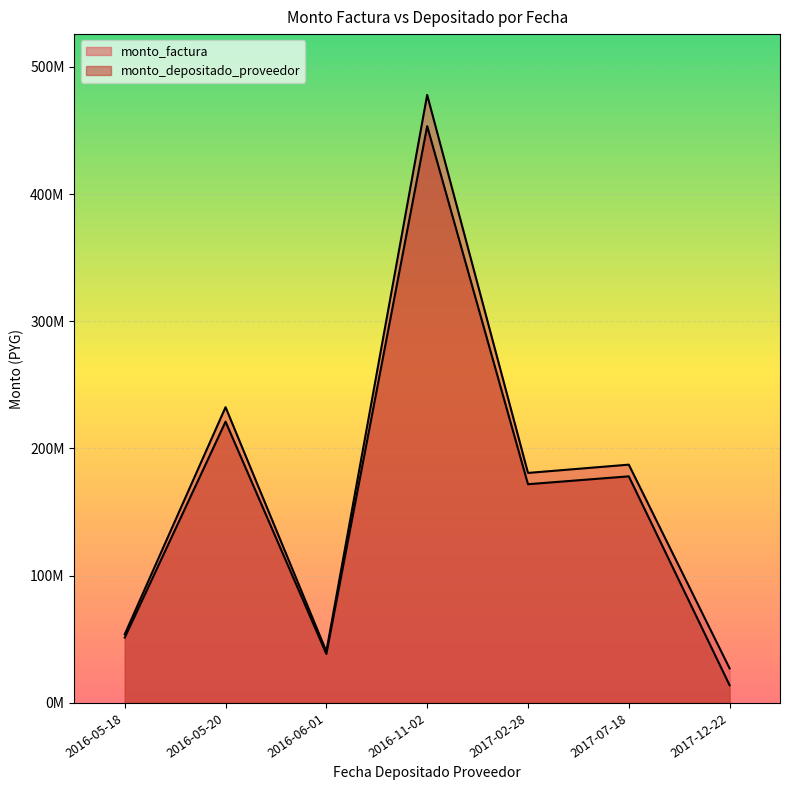

Rank the categories by monto_factura value from lowest to highest.

2017-12-22, 2016-06-01, 2016-05-18, 2017-02-28, 2017-07-18, 2016-05-20, 2016-11-02